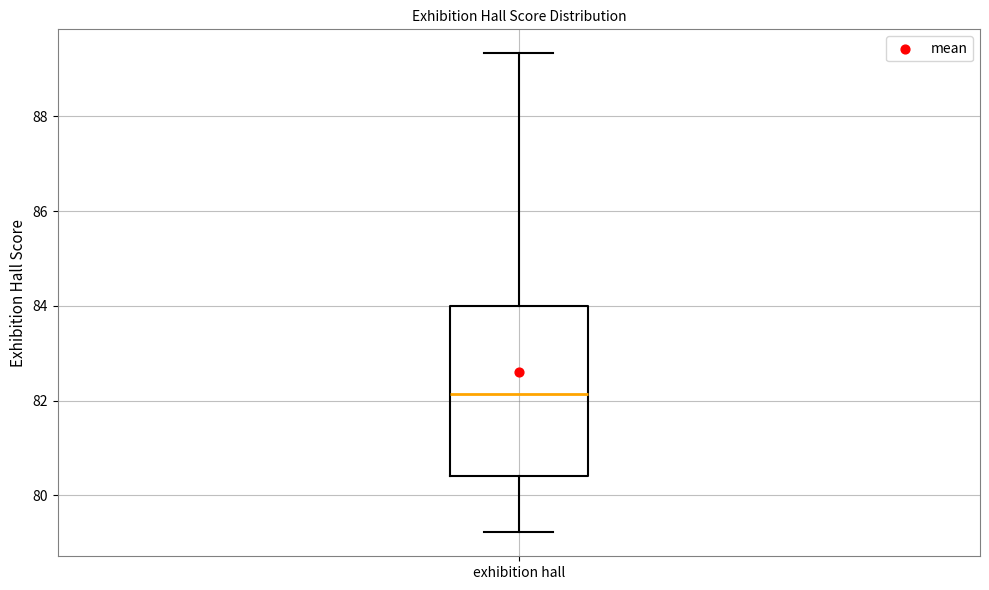

Read this box plot against the y-axis: the position of the median line, the range covered by the box, and the ends of both whiskers. The values are not printed on the chart, so give them approximately, as read against the axis.

median 82.2, box 80.4 to 84.0, whiskers 79.2 to 89.4